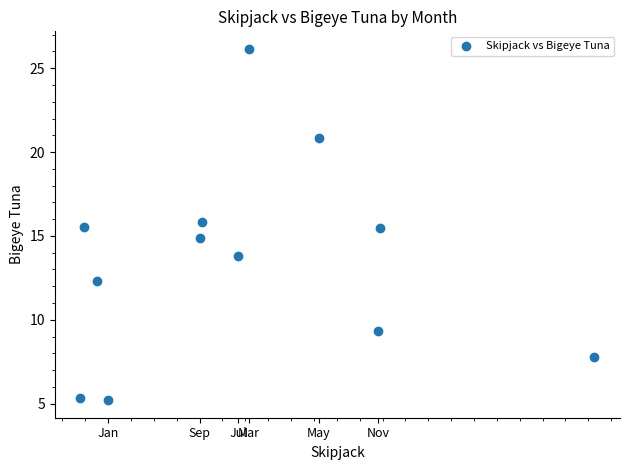

What is the average X value?

20.0